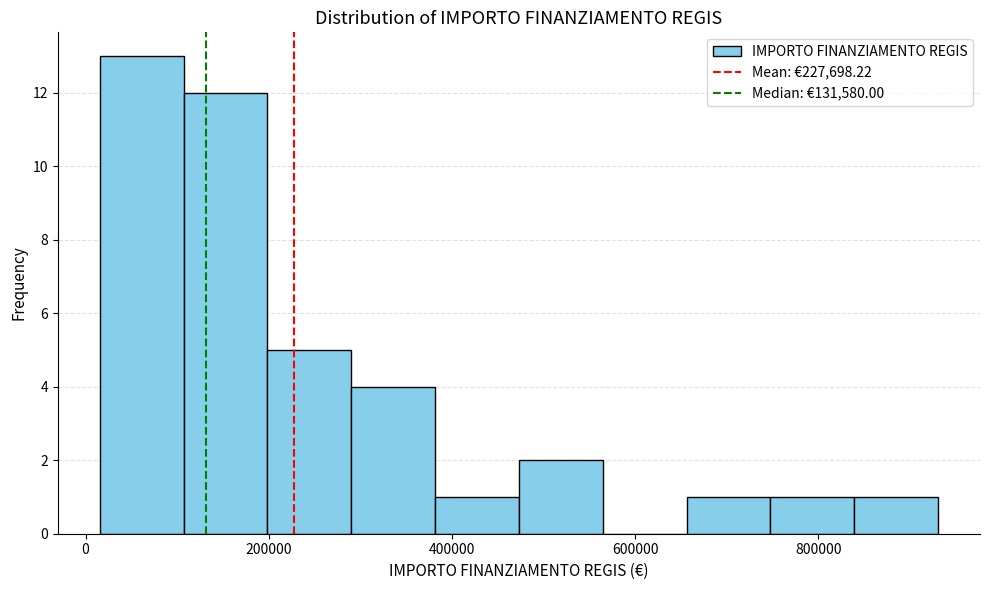

Reading left to right, transcribe this chart: for each bar, give the range it covers on the x-axis and its height. Neither the bar edges nor the heights are printed on the chart, so give them approximately, as read against the axes.

20000 to 100000: 13
100000 to 200000: 12
200000 to 300000: 5
300000 to 380000: 4
380000 to 480000: 1
480000 to 560000: 2
560000 to 660000: 0
660000 to 740000: 1
740000 to 840000: 1
840000 to 940000: 1